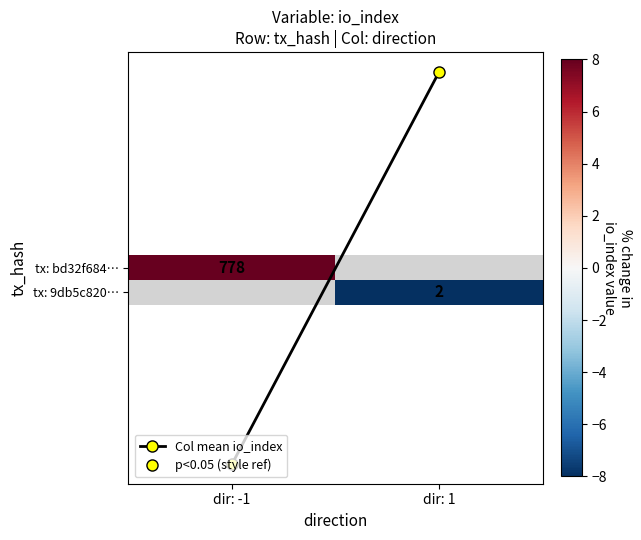

How many data points does each series have?

2